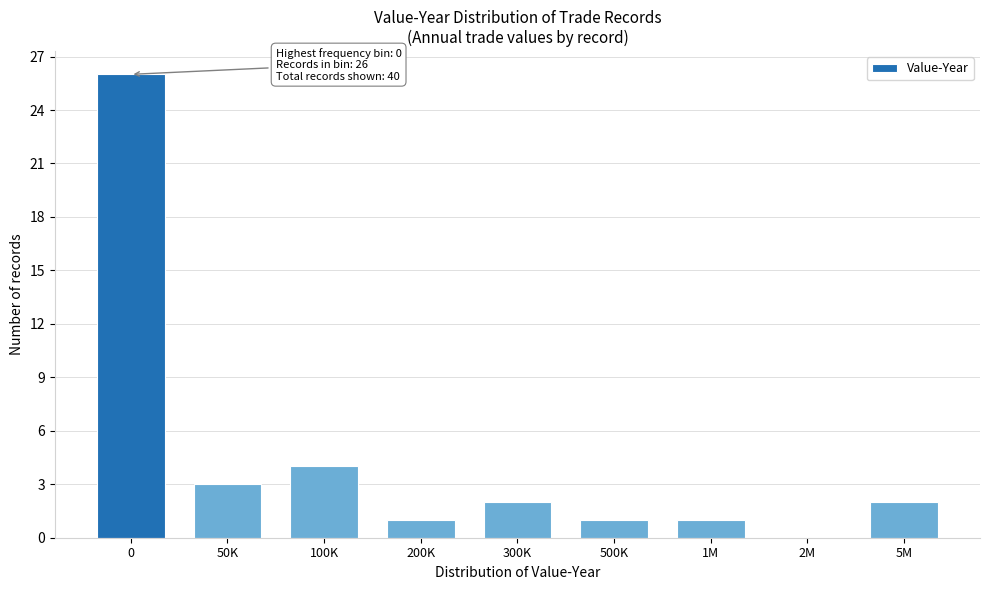

Reading left to right, extract all data points from this chart.

0=26	50K=3	100K=4	200K=1	300K=2	500K=1	1M=1	2M=0	5M=2